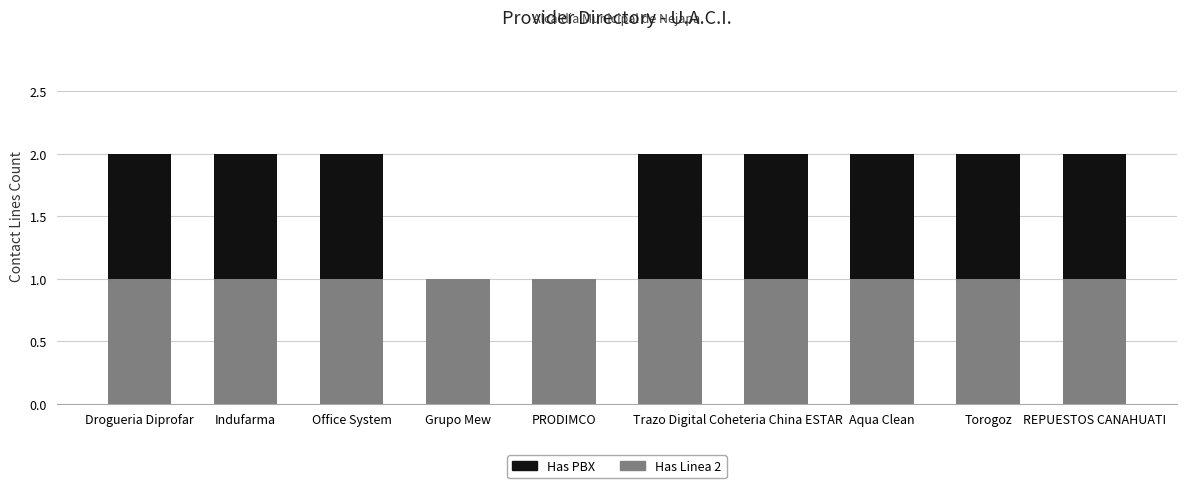

Is it true that Has Linea 2 equals 1 at Aqua Clean?

True